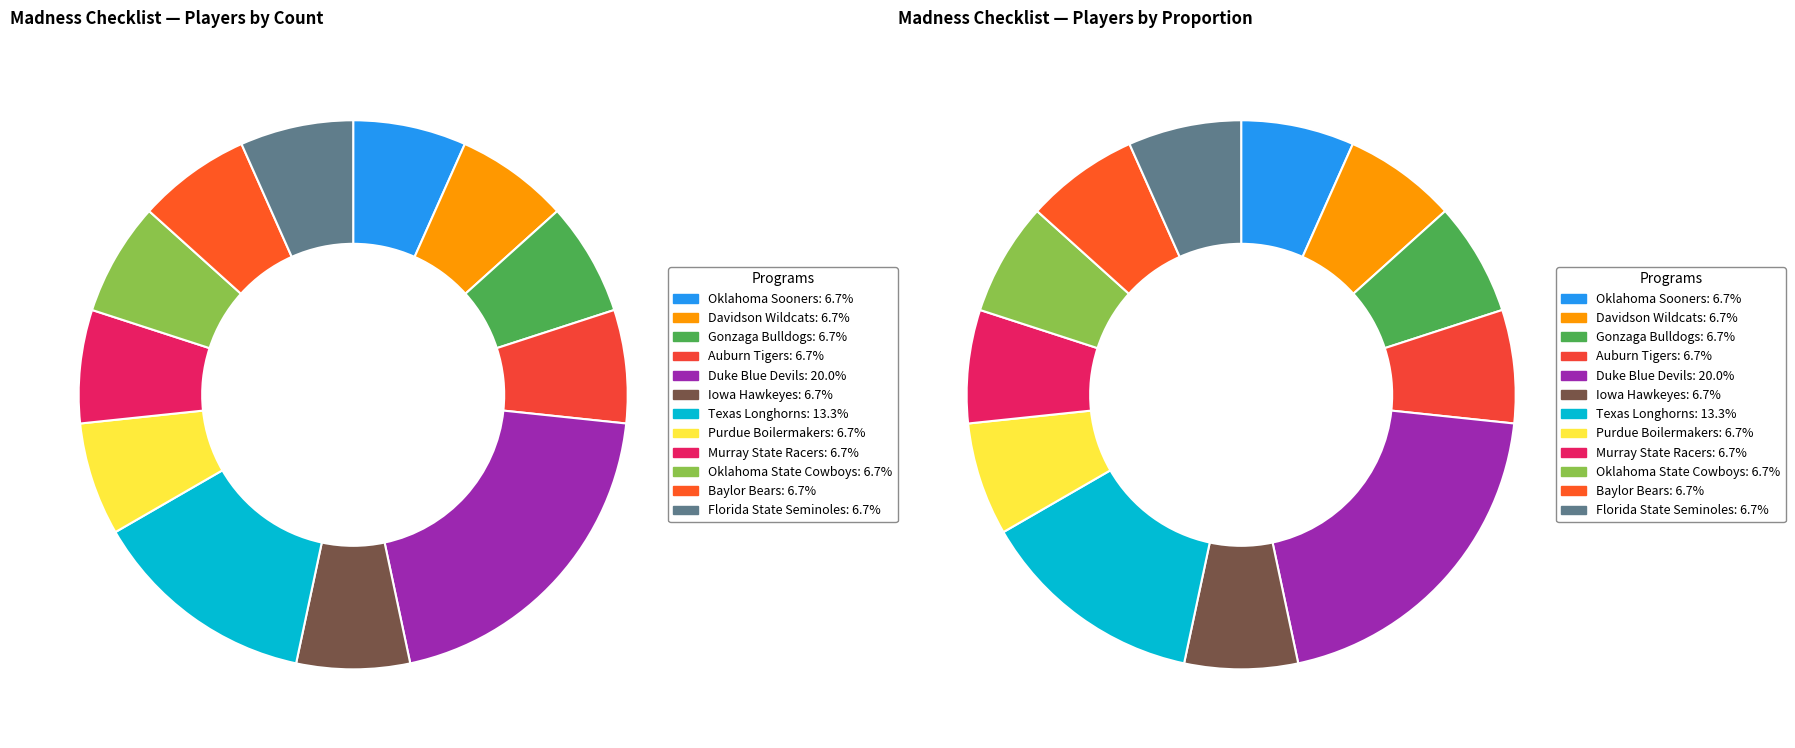

What percentage is NOT represented by Gonzaga Bulldogs?

93.3%